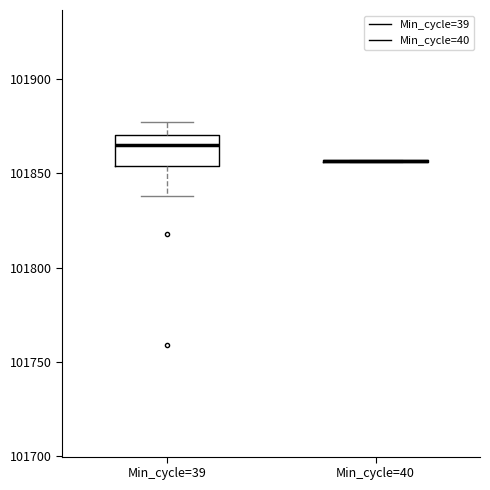

Reading left to right, transcribe this box plot: for each box, give where its median line is, the range the box spans, and where its two whiskers end, as read against the y-axis. The values are not printed on the chart, so give them approximately, as read against the axis.

Min_cycle=39: median 101865, box 101855 to 101870, whiskers 101840 to 101880
Min_cycle=40: box collapsed to a line at 101855, whiskers 101855 to 101855